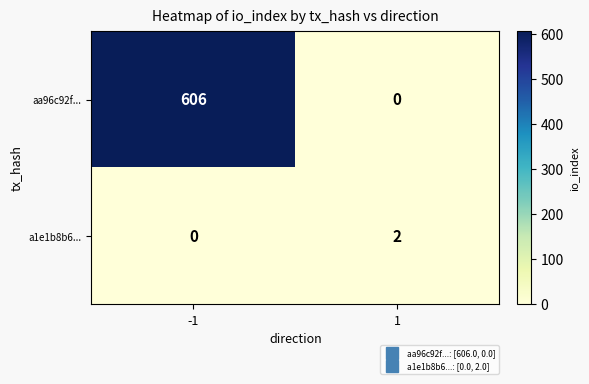

How many data points in aa96c92f... are less than 606?

1